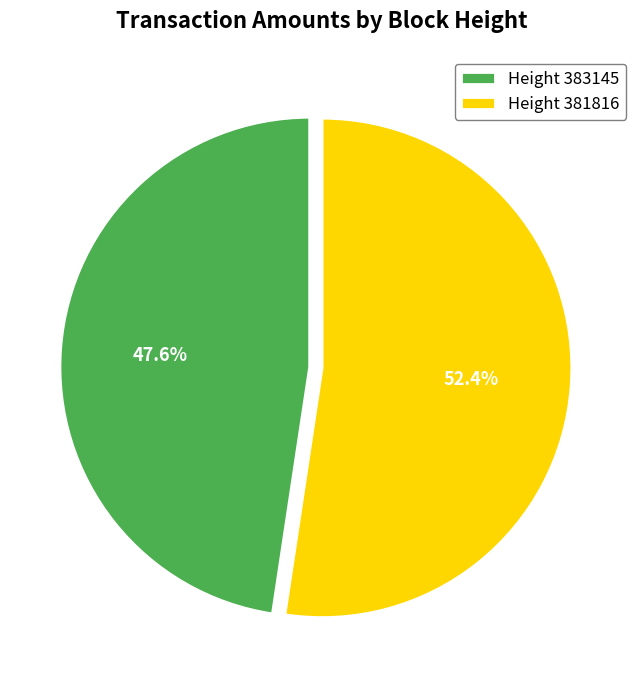

Rank the categories by value from lowest to highest.

Height 383145, Height 381816